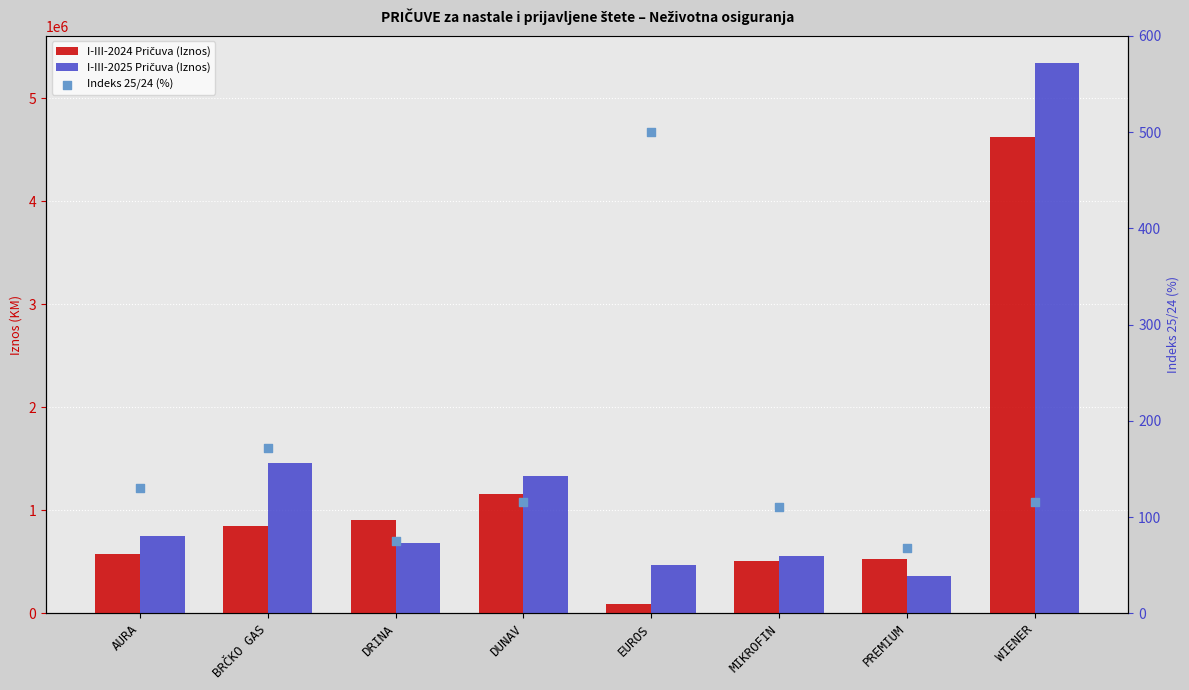

Which series has the largest Y range (max minus min)?

I-III-2025 Pričuva (Iznos)